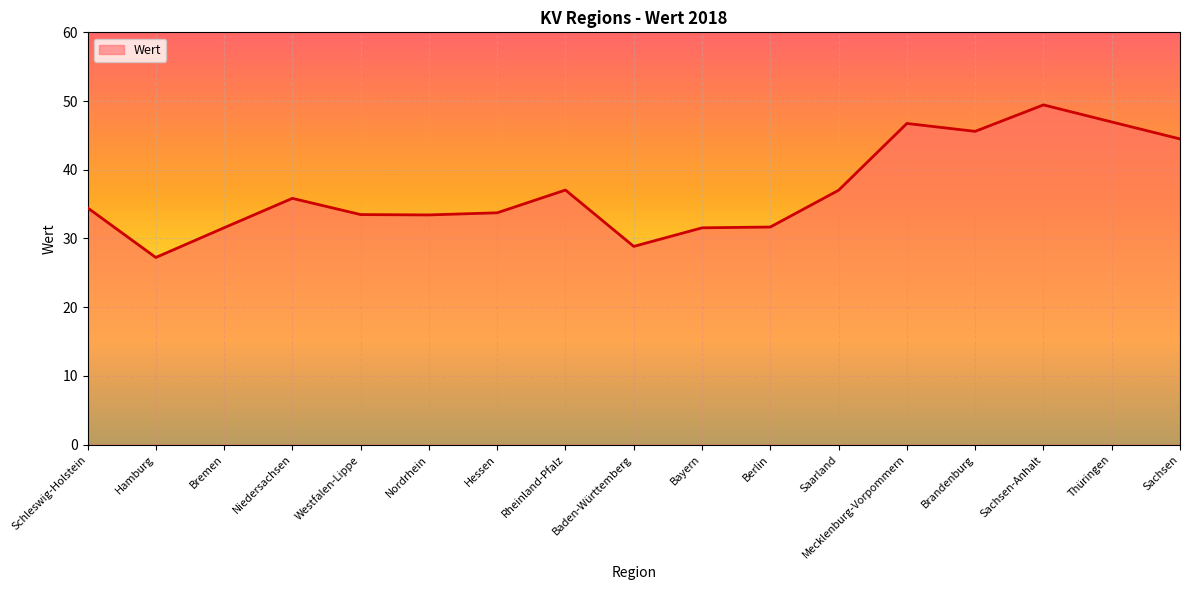

Is it true that the value at Hamburg is 27.2?

True